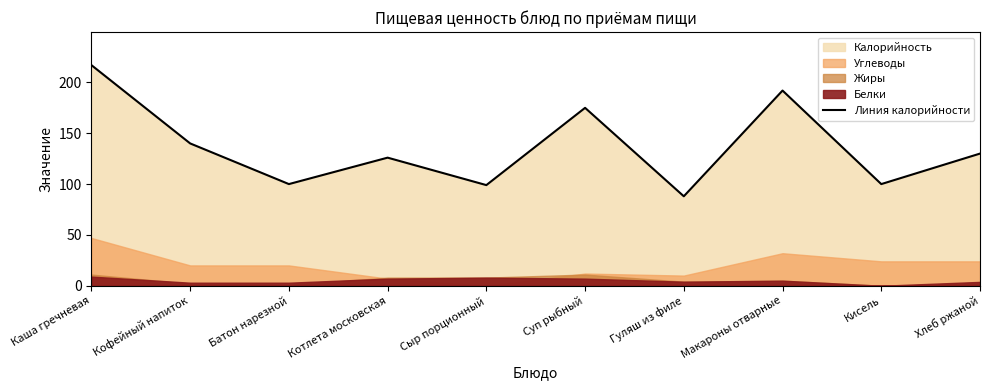

Reading right to left, transcribe all the data shown in this chart.

Хлеб ржаной=130	Кисель=100	Макароны отварные=192	Гуляш из филе=88	Суп рыбный=175	Сыр порционный=99	Котлета московская=126	Батон нарезной=100	Кофейный напиток=140	Каша гречневая=217